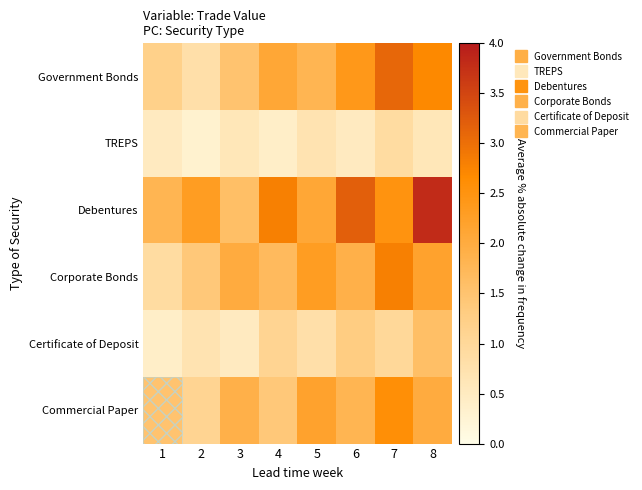

What is the difference between the highest and lowest values at 2?

2.0